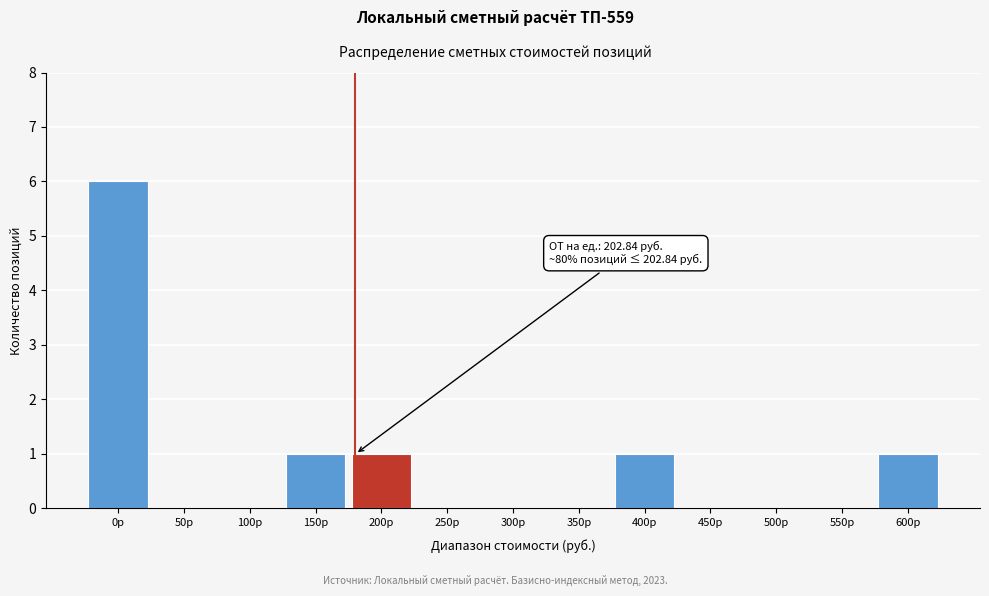

Reading right to left, extract all data points from this chart.

600р=1	550р=0	500р=0	450р=0	400р=1	350р=0	300р=0	250р=0	200р=1	150р=1	100р=0	50р=0	0р=6